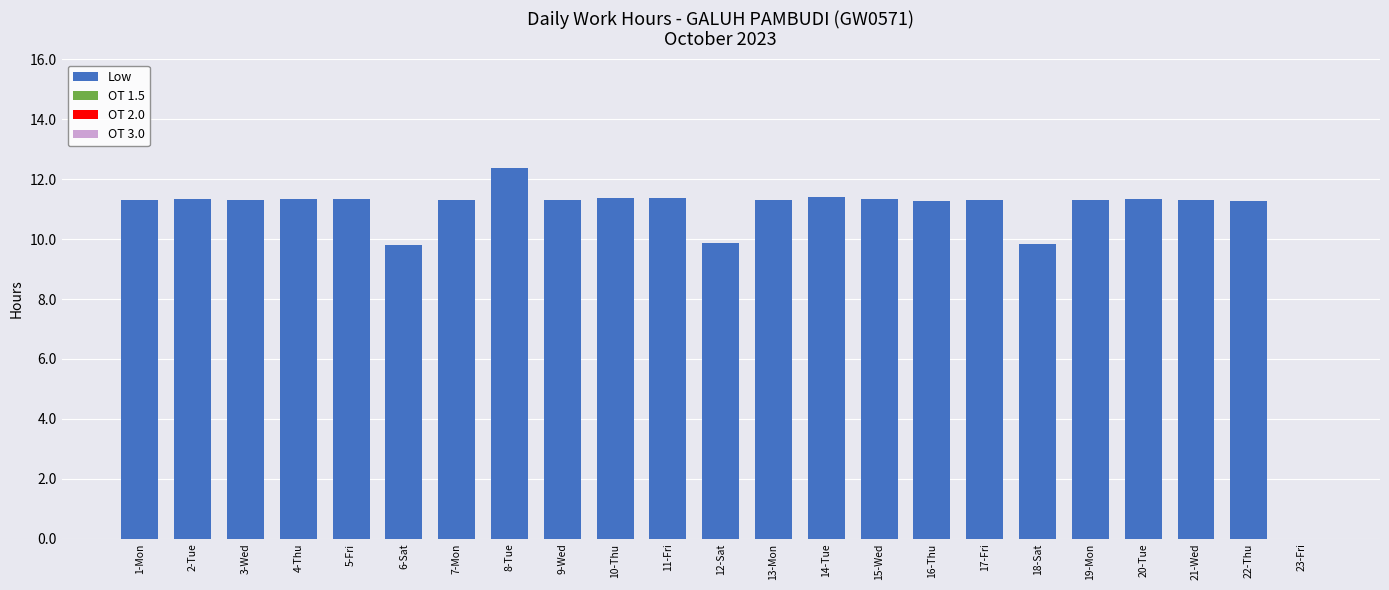

Approximately how many times larger is the value at 7-Mon compared to 10-Thu?

1.0